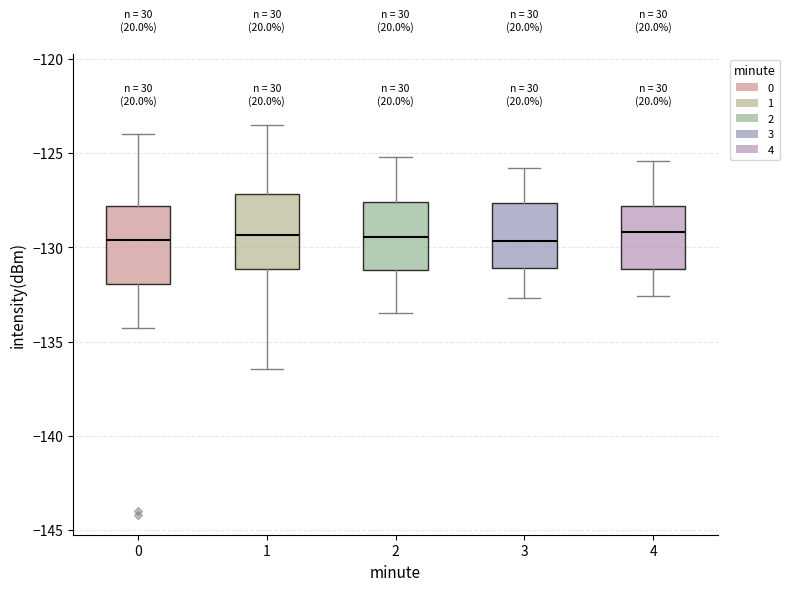

Reading left to right, read every box against the y-axis: the position of its median line, the range the box covers, and the ends of its whiskers. The values are not printed on the chart, so give them approximately, as read against the axis.

0: median -129.5, box -132.0 to -128.0, whiskers -134.5 to -124.0
1: median -129.5, box -131.0 to -127.0, whiskers -136.5 to -123.5
2: median -129.5, box -131.0 to -127.5, whiskers -133.5 to -125.0
3: median -129.5, box -131.0 to -127.5, whiskers -132.5 to -126.0
4: median -129.0, box -131.0 to -128.0, whiskers -132.5 to -125.5